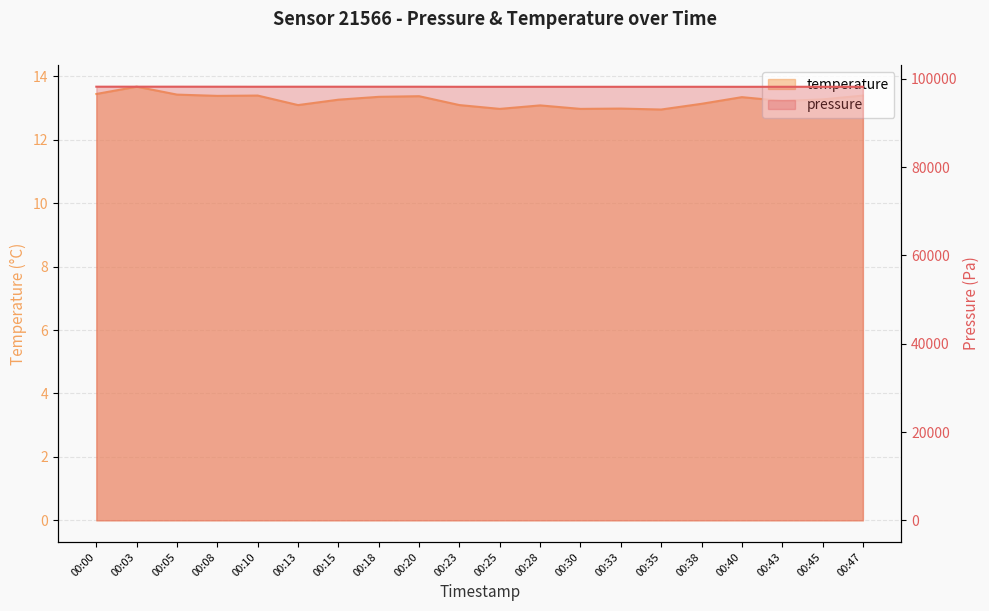

List the series in order of their overall mean, highest first.

pressure, temperature